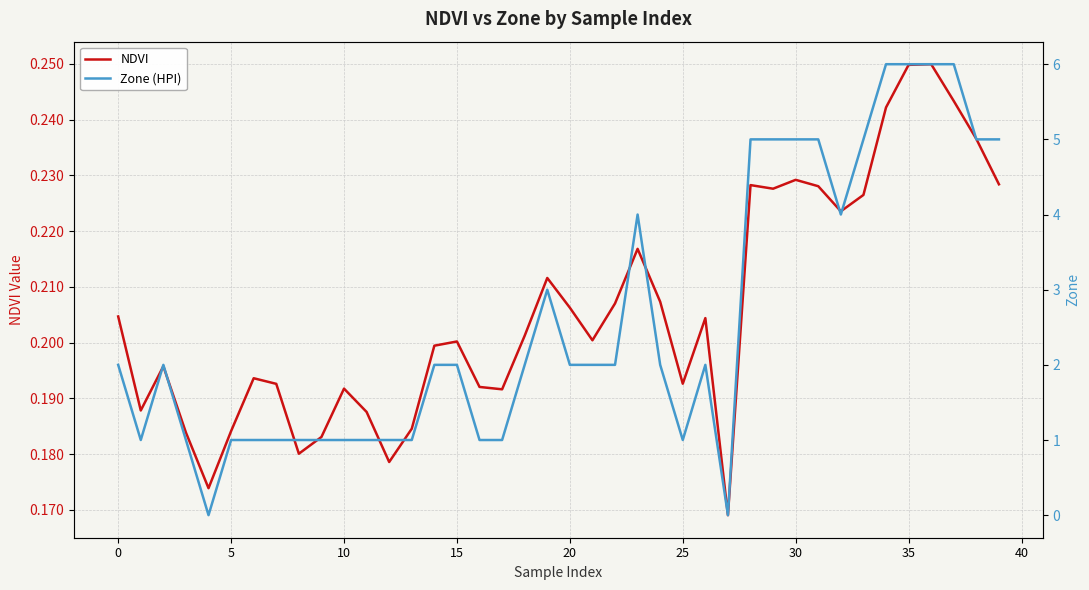

Does the chart display data point markers on the line(s)?

No